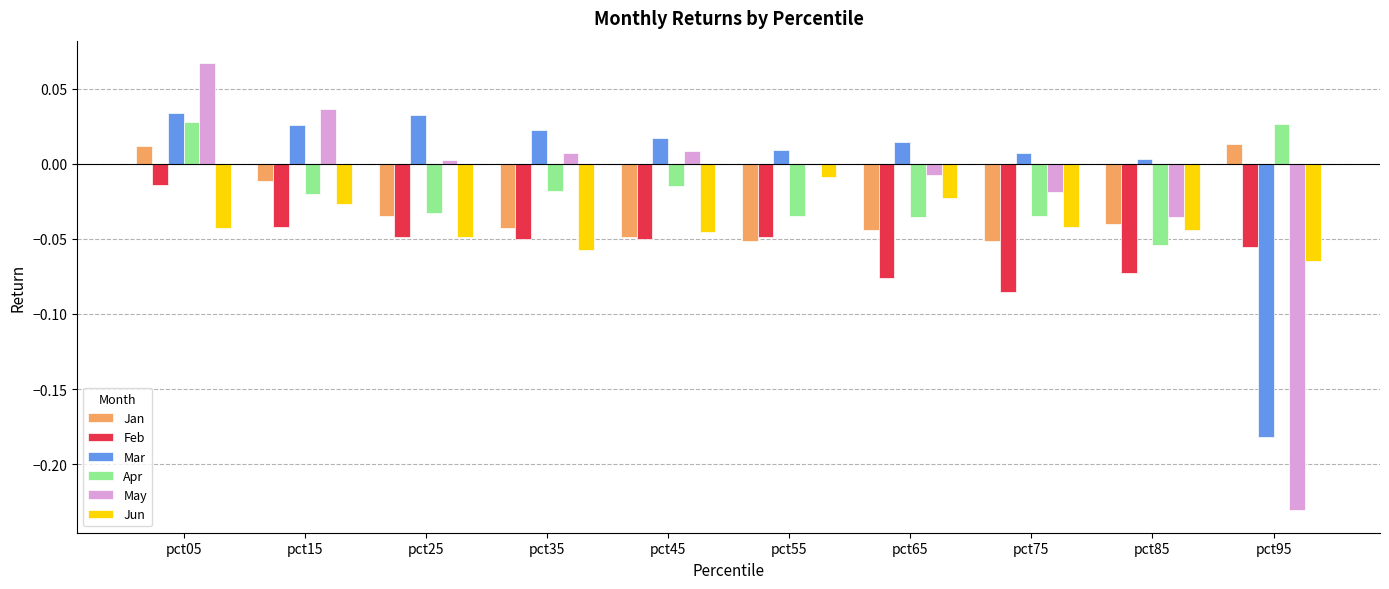

At which category is the sum across all series the highest?

pct05